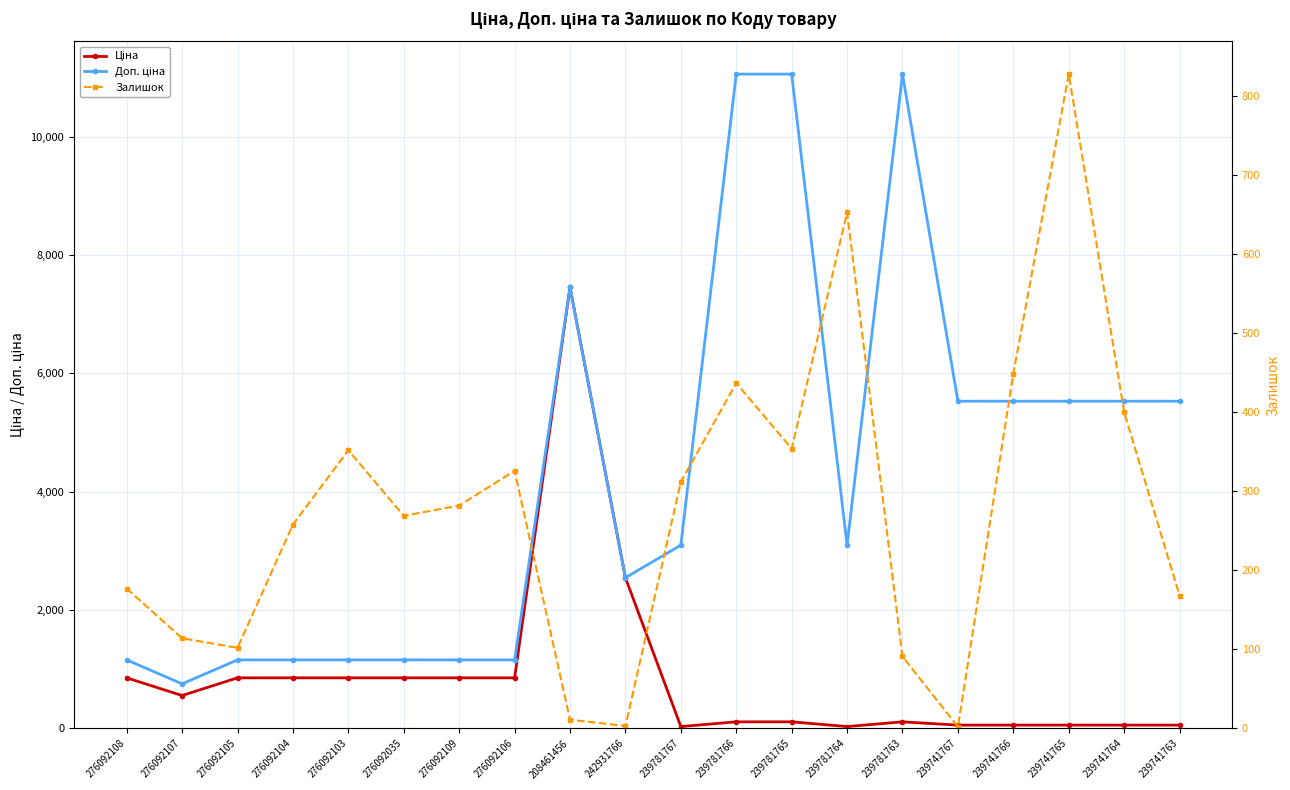

At which category is the sum across all series the highest?

208461456